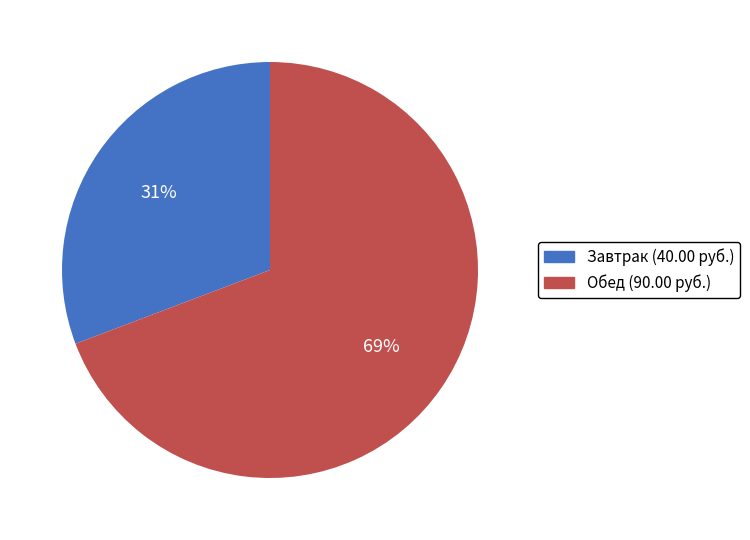

Is there any slice that represents more than half of the pie?

Yes